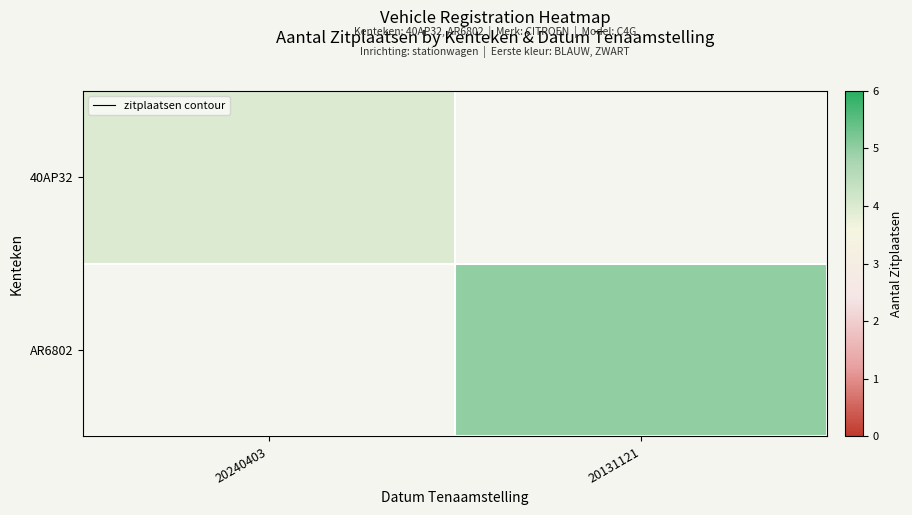

What is the maximum value for 40AP32?

4